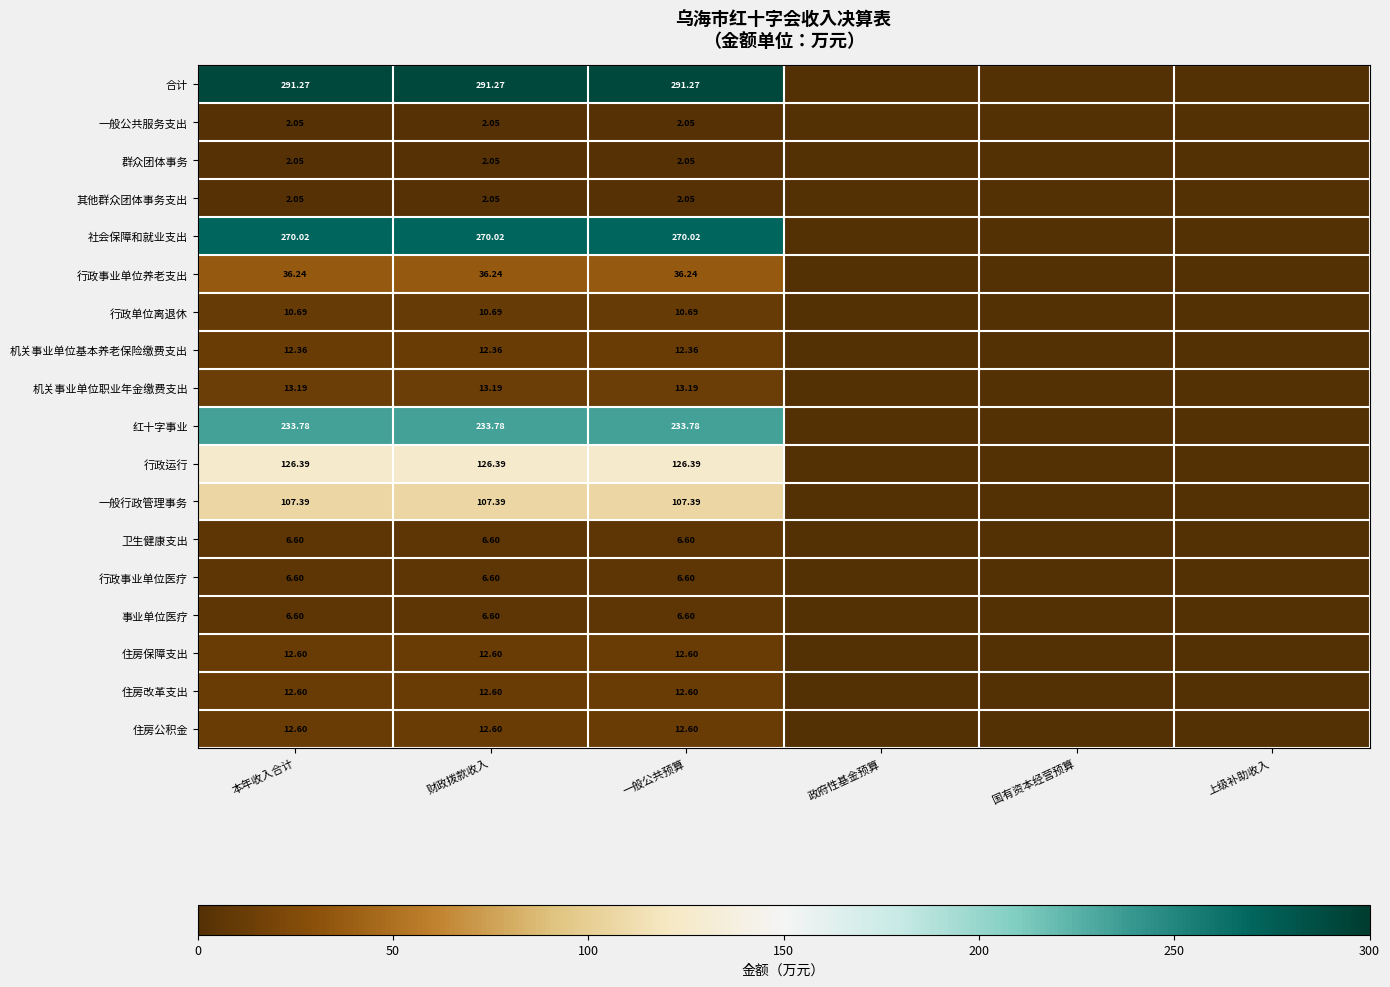

Is it true that 住房改革支出 equals 12.6 at 一般公共预算?

True